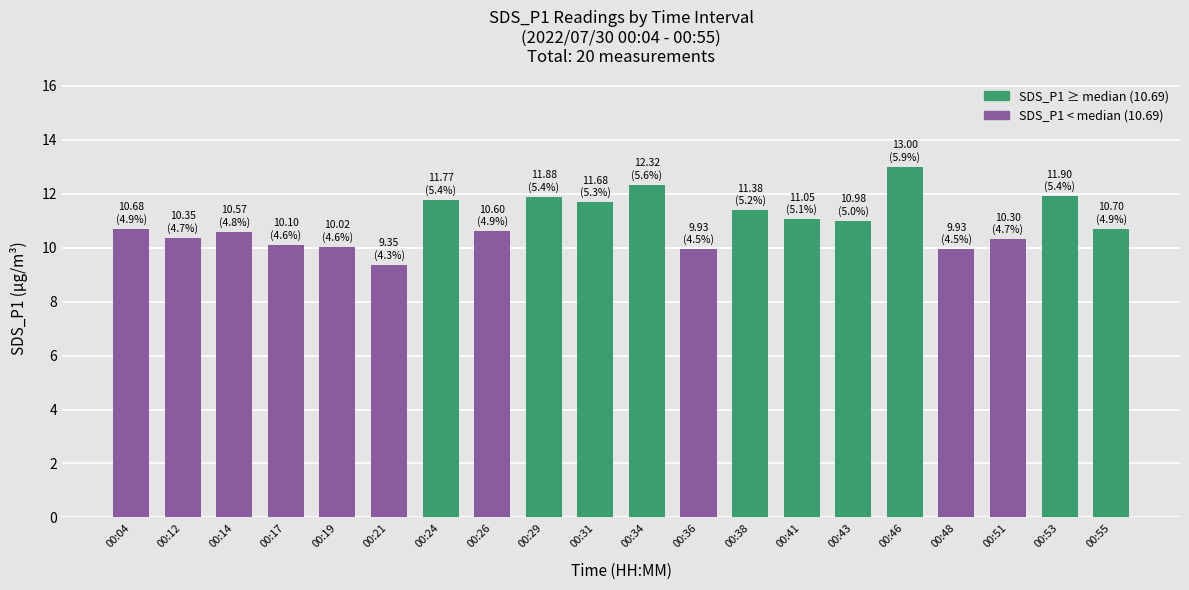

Which category has the highest value across all series?

00:46